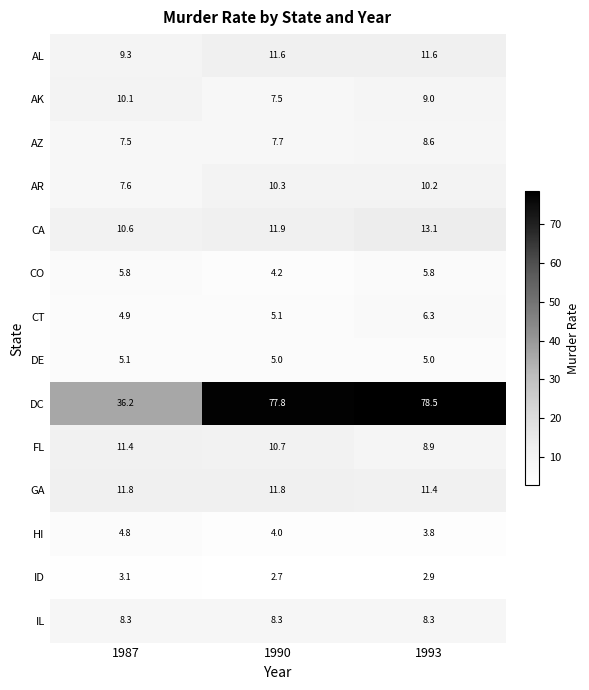

The GA series shows 15.7 at 1993. True or false?

False